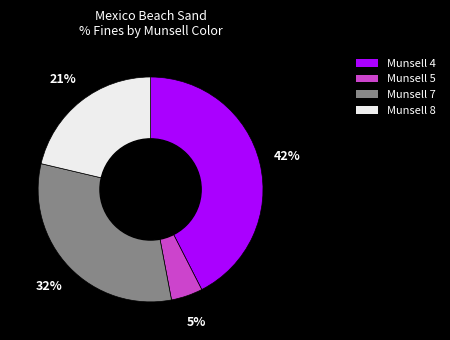

How many segments does this pie chart have?

4